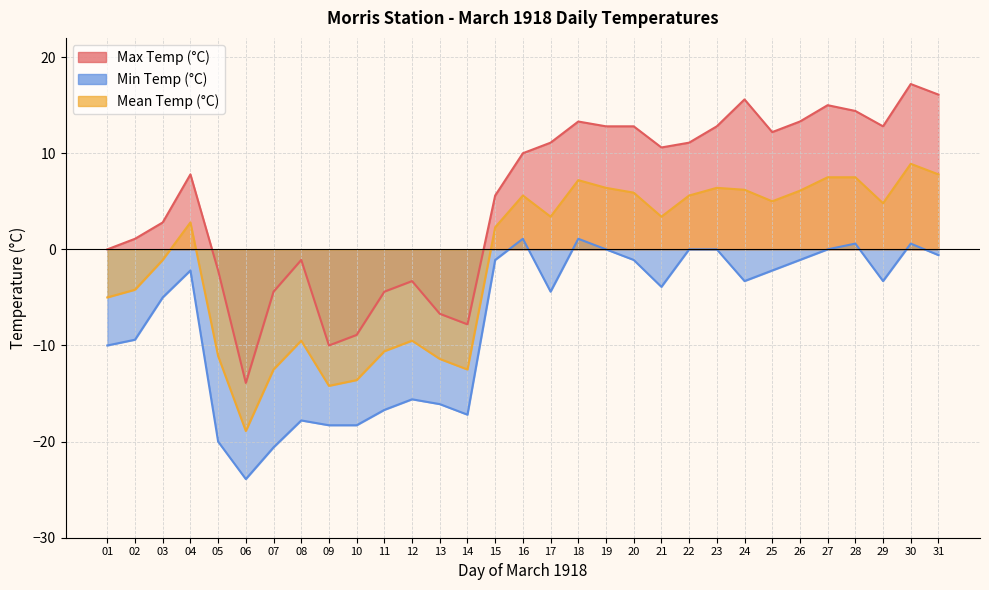

Where is the first local minimum for Max Temp (°C)?

06